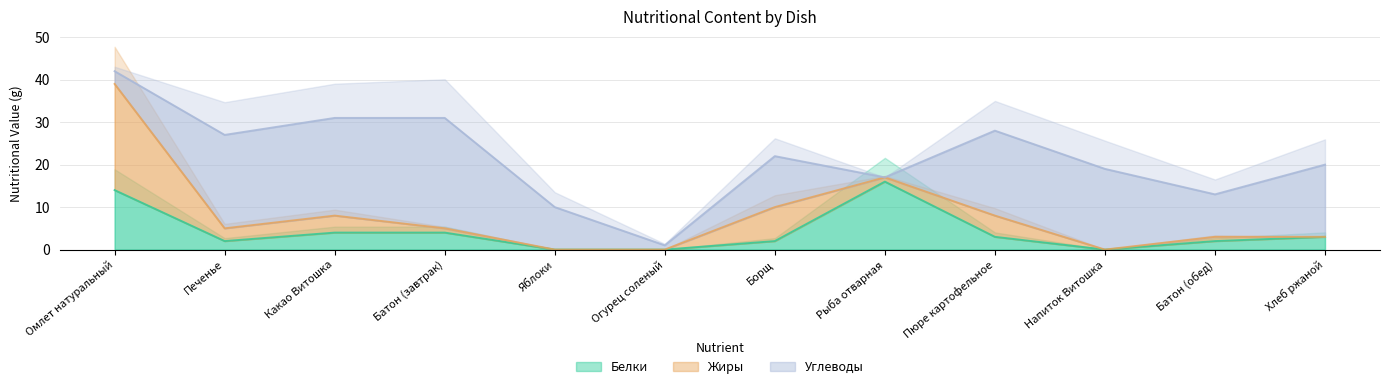

Which category has the highest value in the Белки series?

Рыба отварная